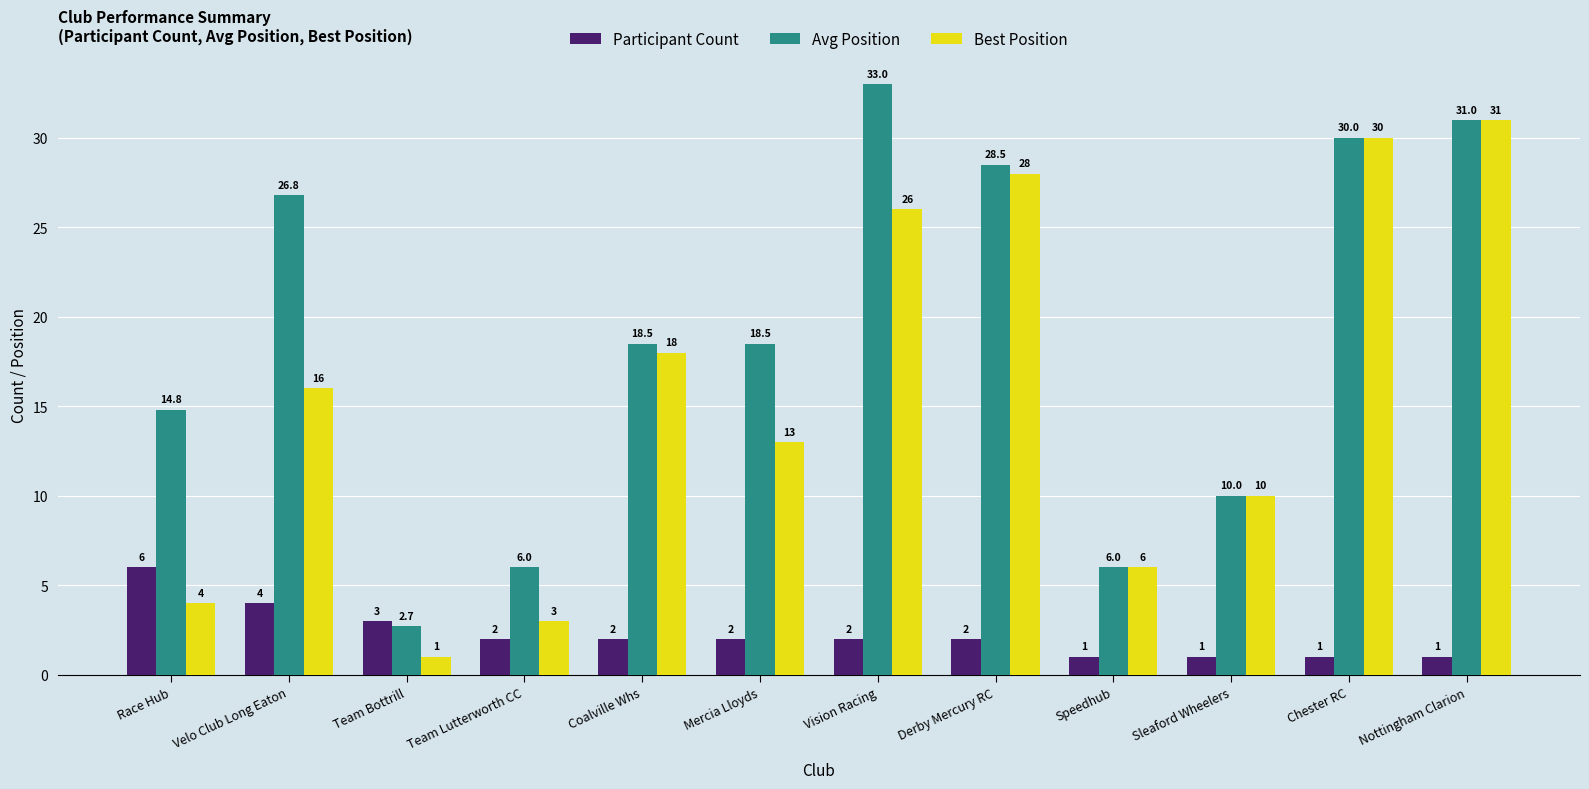

What is the greatest value displayed?

33.0